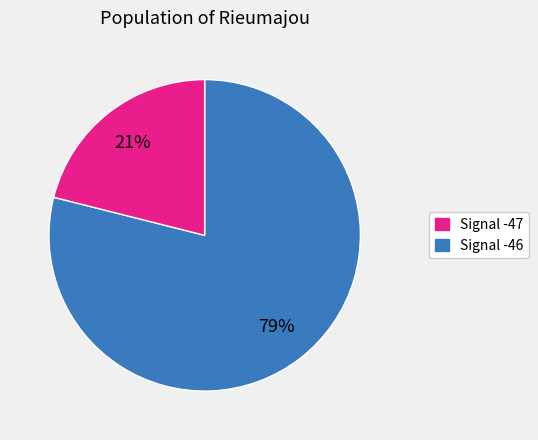

Is there a majority slice in this chart?

Yes